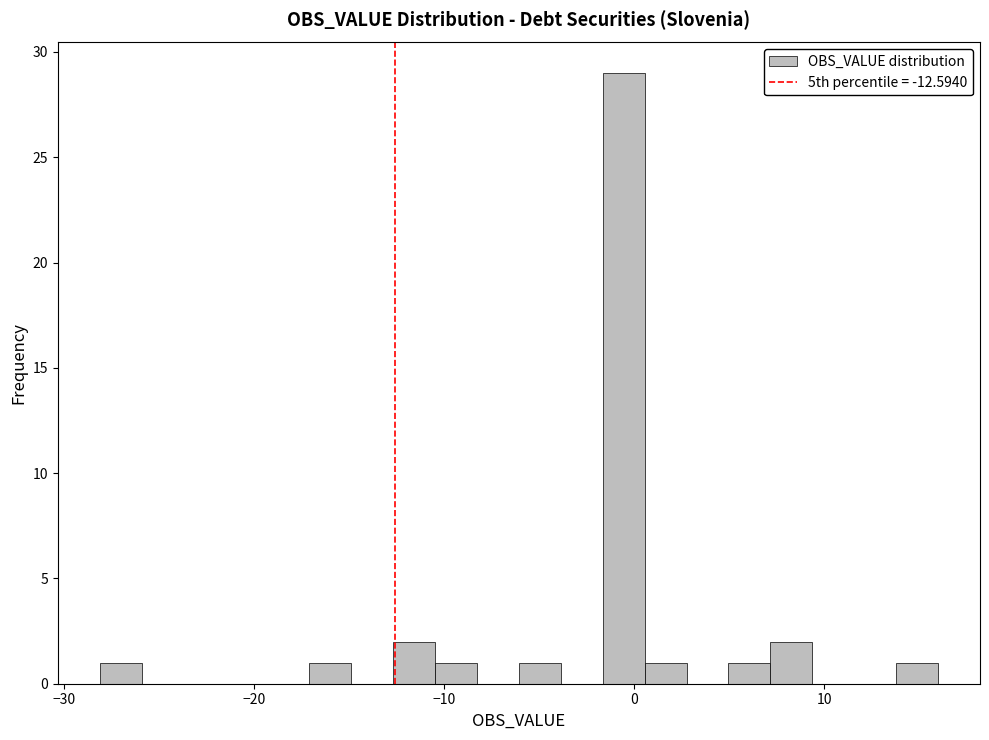

Around what value on the x-axis is the tallest bar? Give the approximate position of its centre, as read against the axis.

-1